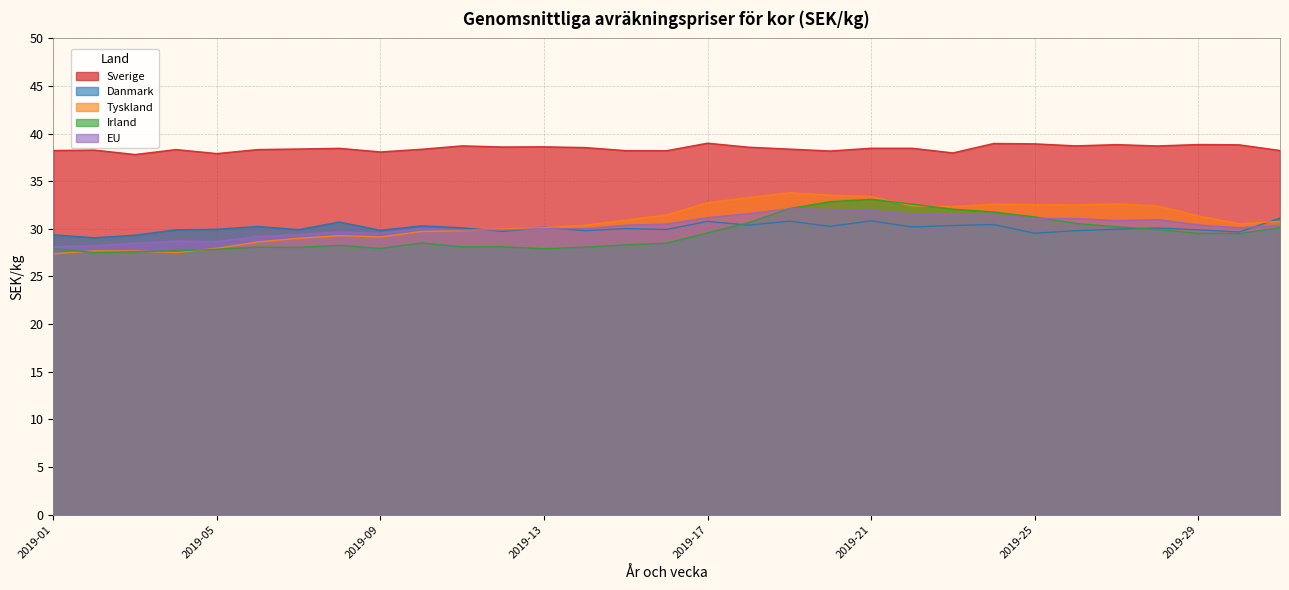

How many series are shown in this chart?

5